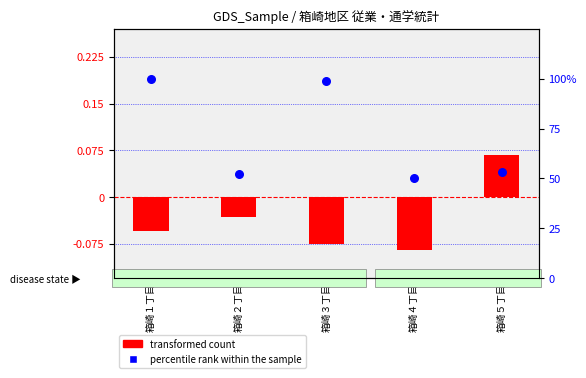

Which series contains the highest Y value?

percentile rank within the sample